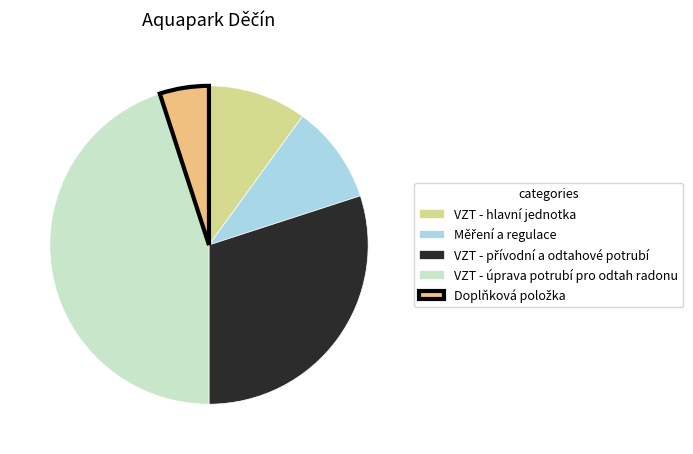

Does any single category account for the majority?

No